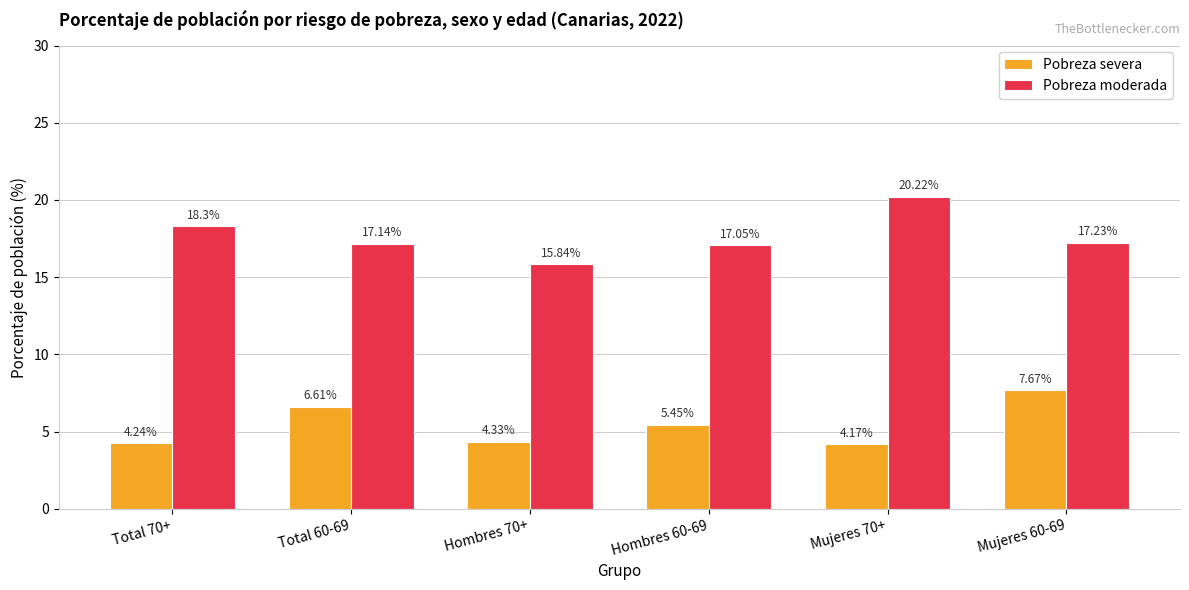

The Pobreza moderada series shows 24.9 at Hombres 60-69. True or false?

False